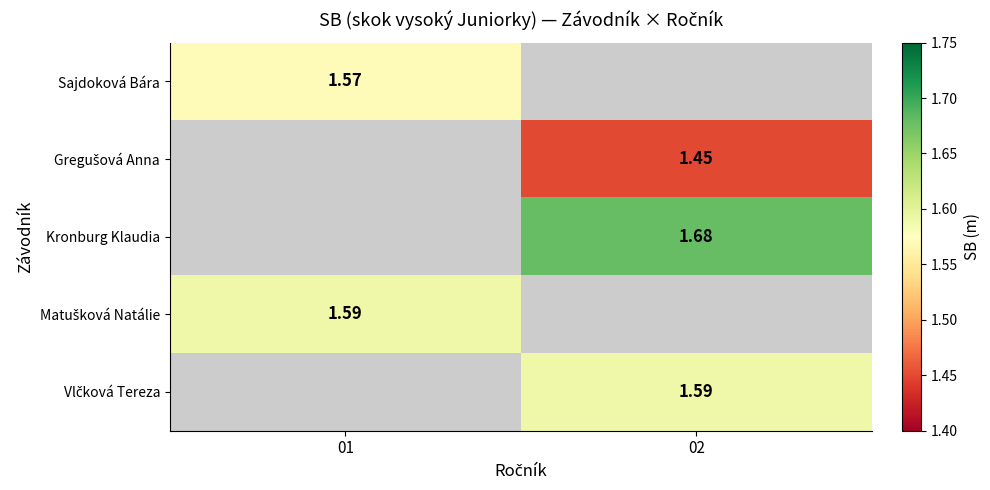

Read the Sajdoková Bára value at 01.

1.6